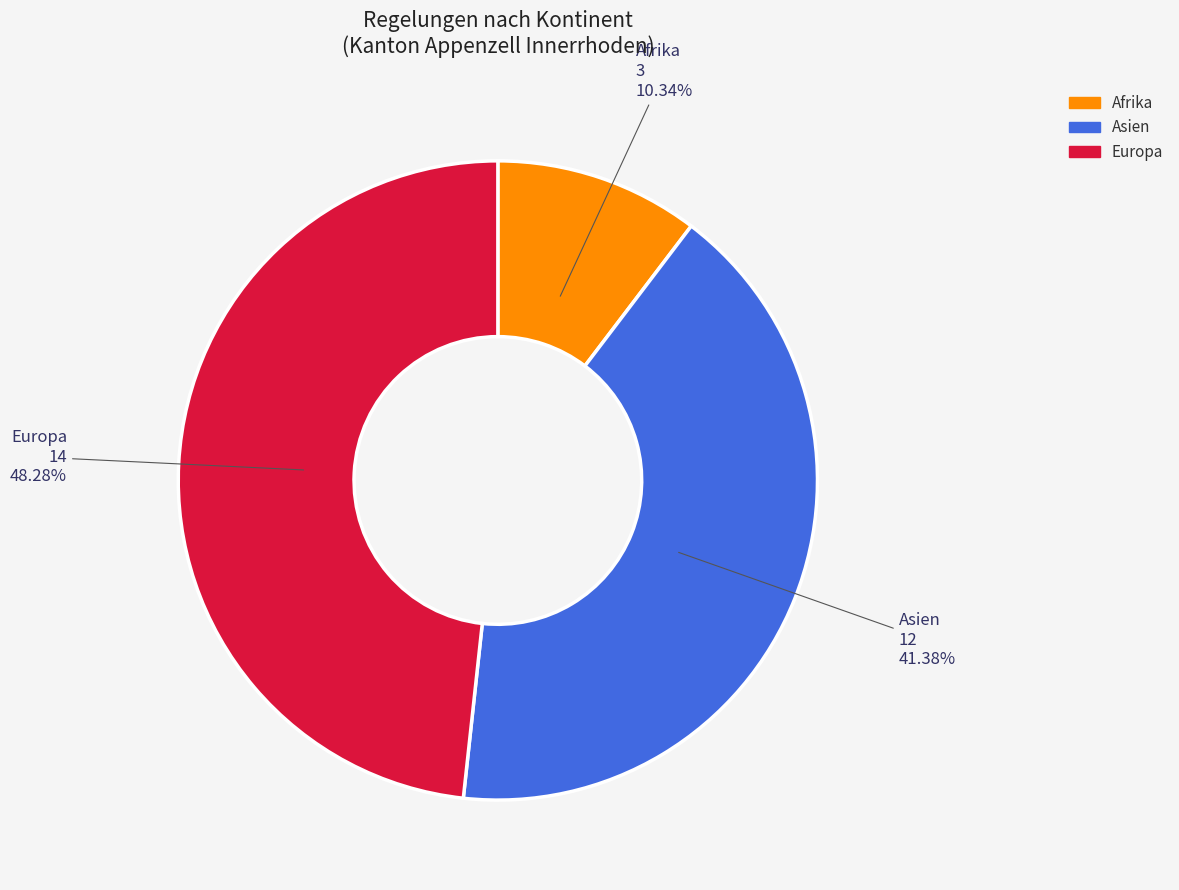

How many segments does this pie chart have?

3